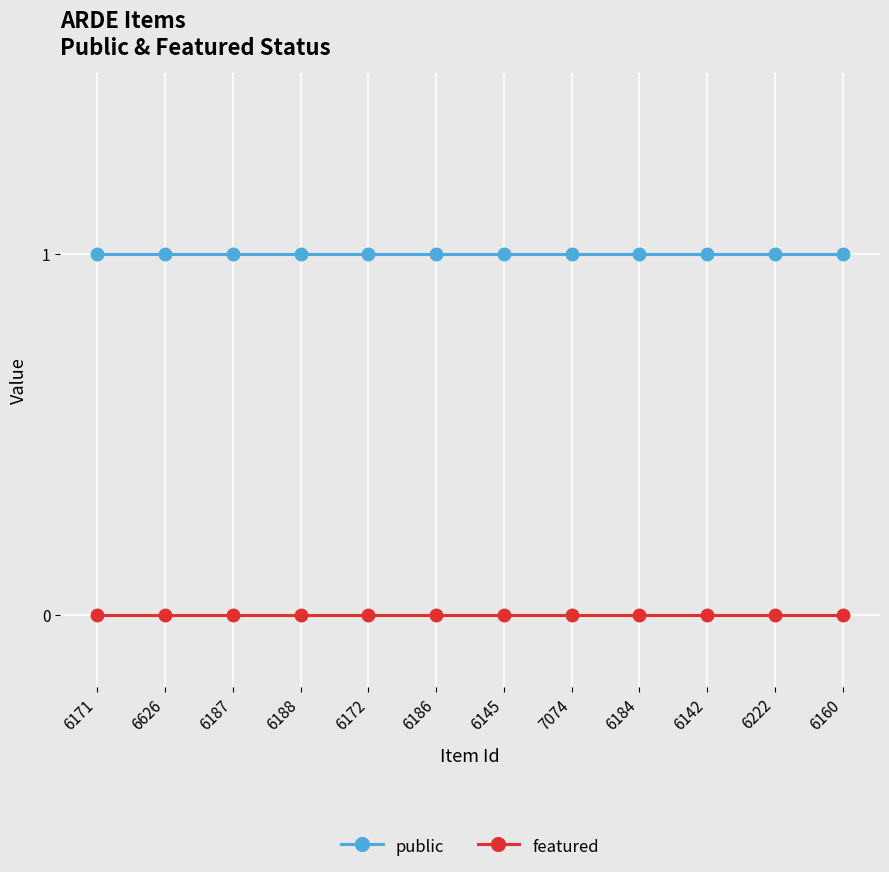

What are all the series names shown in the legend?

public, featured